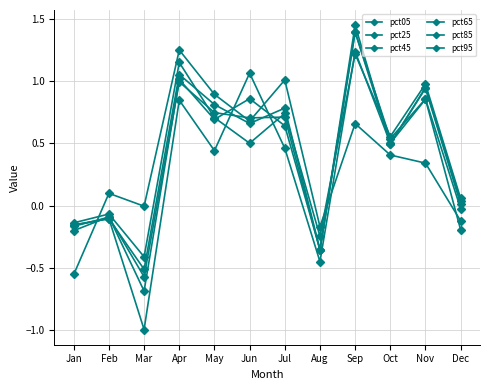

Reading left to right, list all the values displayed in this chart.

pct05: -0.6	0.1	-0.0	1.3	0.9	0.7	1.0	-0.2	0.7	0.4	0.3	-0.1
pct25: -0.1	-0.1	-0.4	1.2	0.7	0.5	0.7	-0.2	1.2	0.6	1.0	0.1
pct45: -0.2	-0.1	-0.5	1.1	0.8	0.7	0.8	-0.4	1.4	0.5	1.0	0.0
pct65: -0.2	-0.1	-0.6	1.0	0.7	0.7	0.7	-0.4	1.5	0.5	0.9	0.0
pct85: -0.2	-0.1	-0.7	1.0	0.7	0.9	0.6	-0.4	1.4	0.5	0.9	-0.0
pct95: -0.2	-0.1	-1.0	0.8	0.4	1.1	0.5	-0.5	1.2	0.5	0.9	-0.2